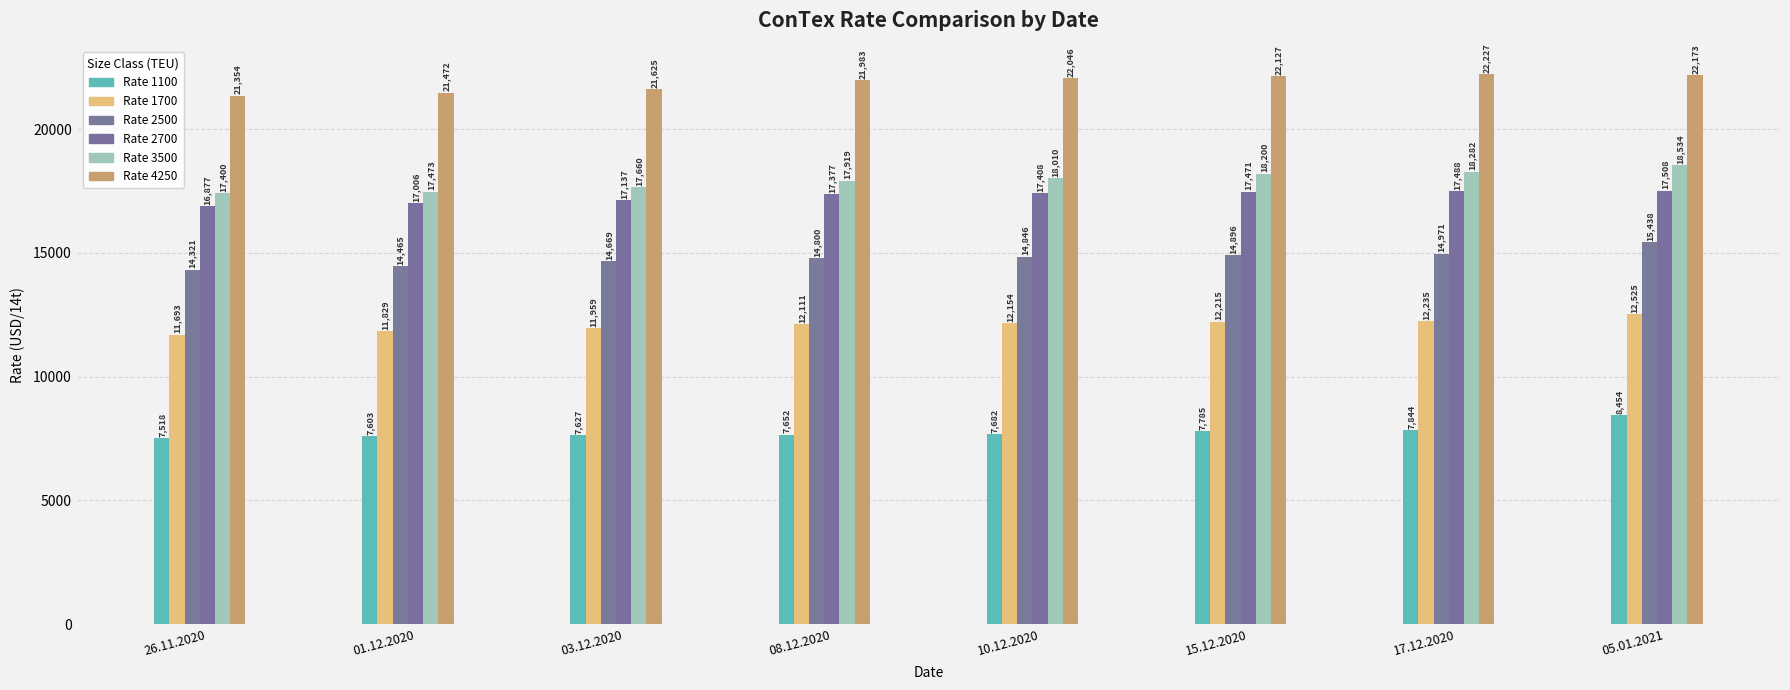

Count the number of categories in the chart.

8